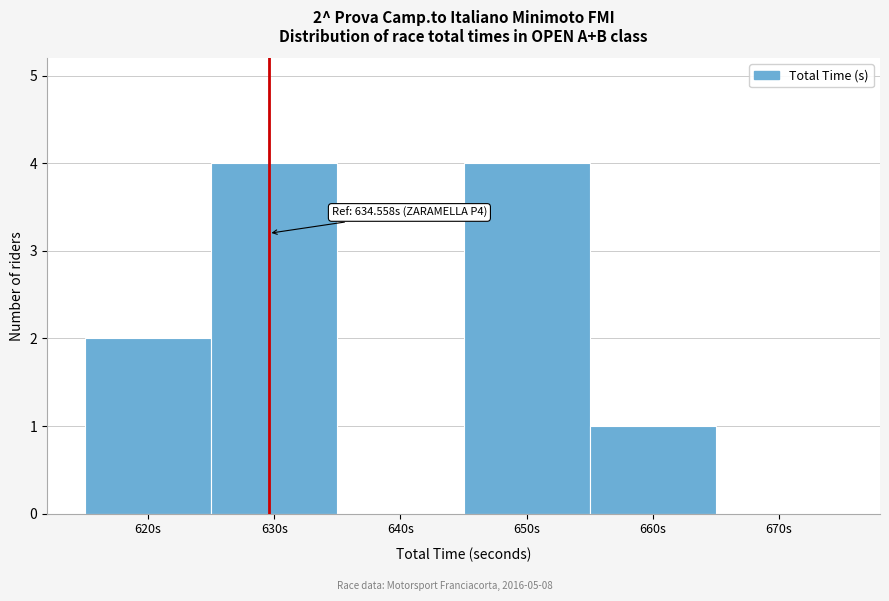

Reading left to right, transcribe all the data shown in this chart.

620s=2	630s=4	640s=0	650s=4	660s=1	670s=0